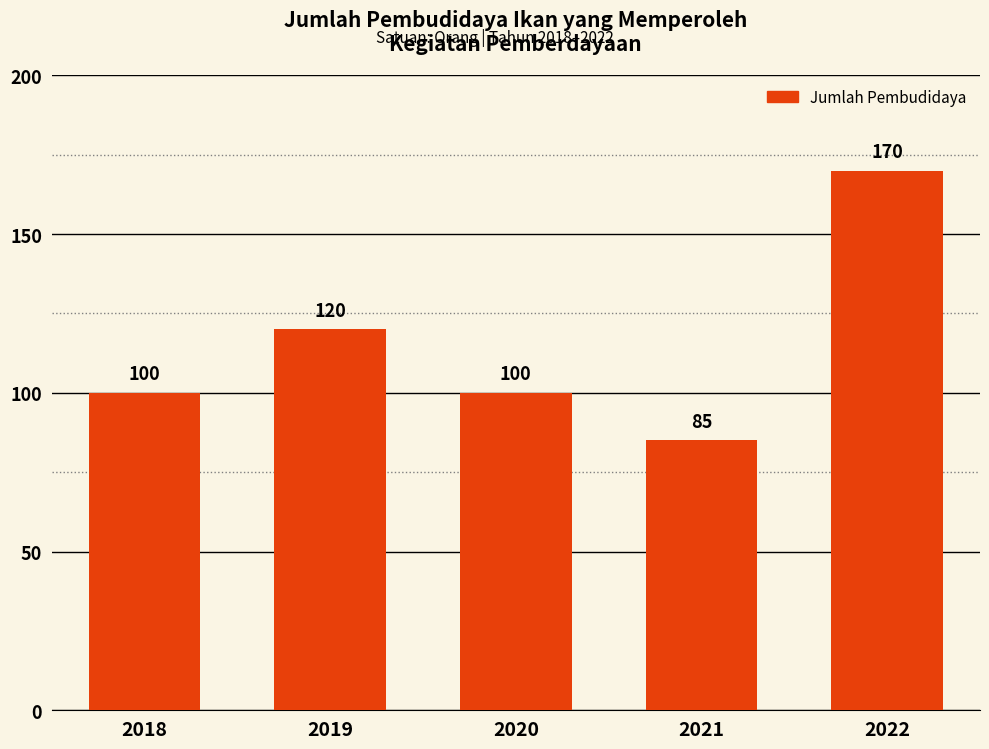

How many values are below 100?

1